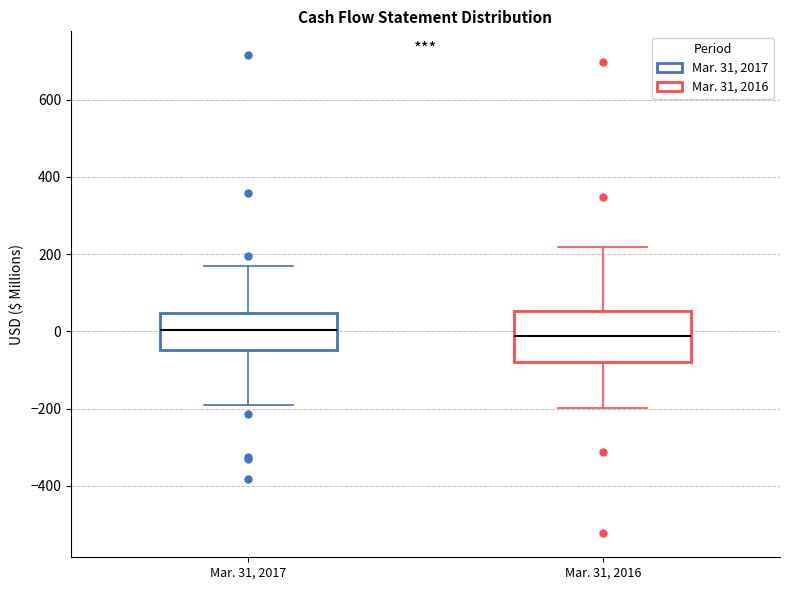

Reading left to right, transcribe this box plot: for each box, give where its median line is, the range the box spans, and where its two whiskers end, as read against the y-axis. The values are not printed on the chart, so give them approximately, as read against the axis.

Mar. 31, 2017: median 0, box -40 to 40, whiskers -180 to 180
Mar. 31, 2016: median -20, box -80 to 60, whiskers -200 to 220